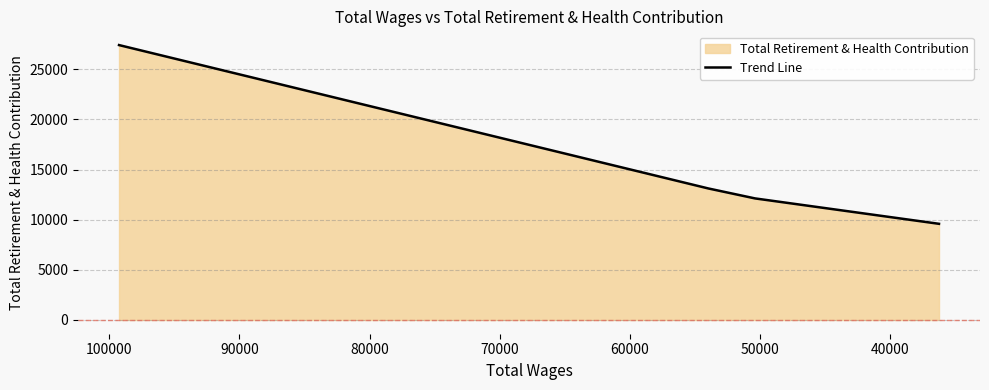

What is the difference between the maximum and second lowest values?

15285